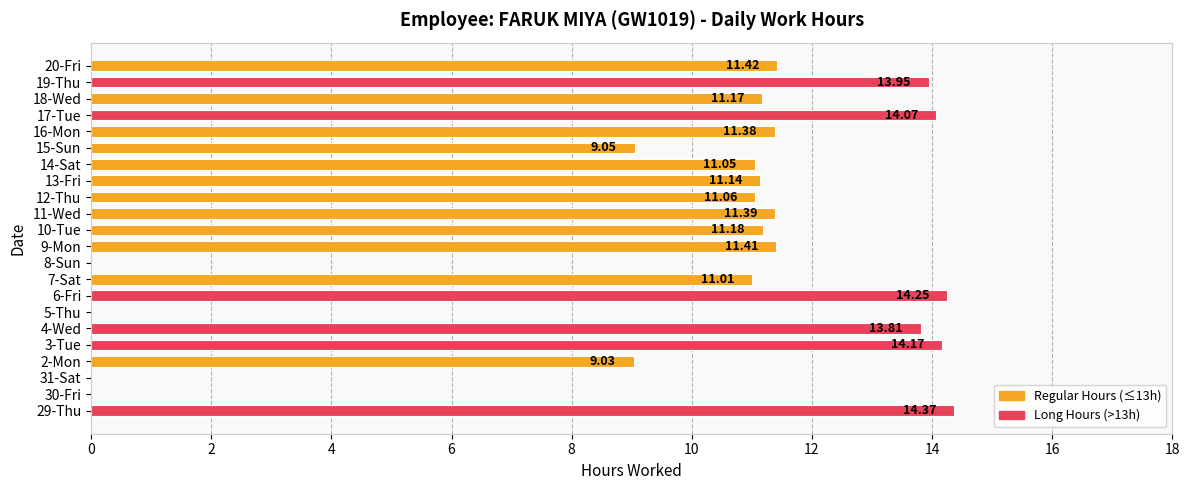

What is the greatest value displayed?

14.4